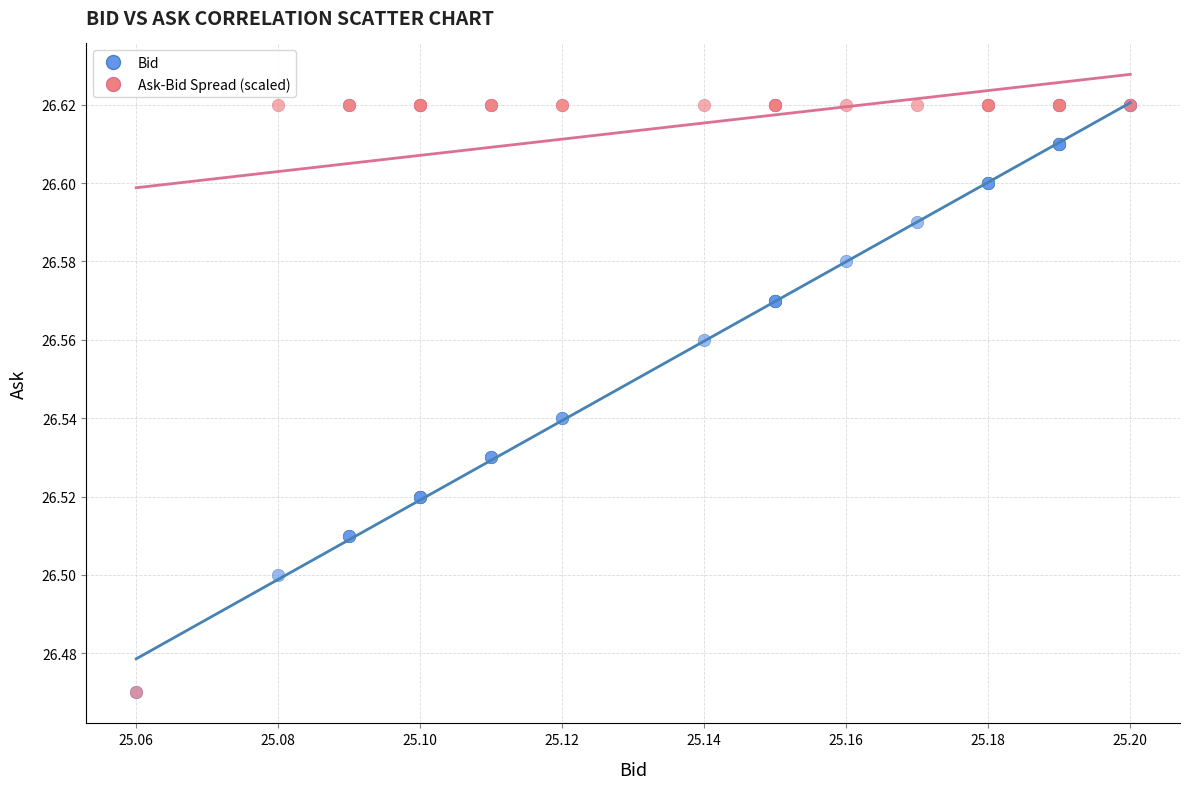

What are all the series names shown in the legend?

Bid, Ask-Bid Spread (scaled)